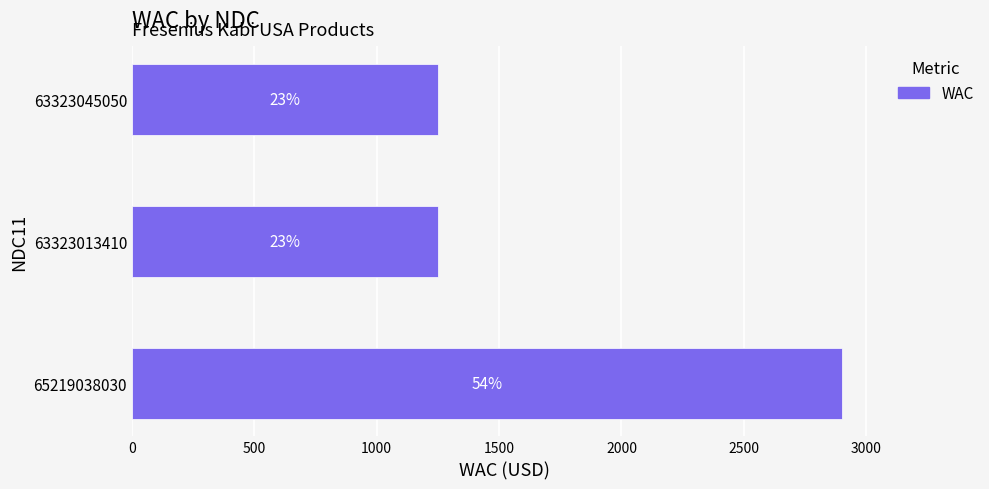

Does the chart contain any negative values?

No